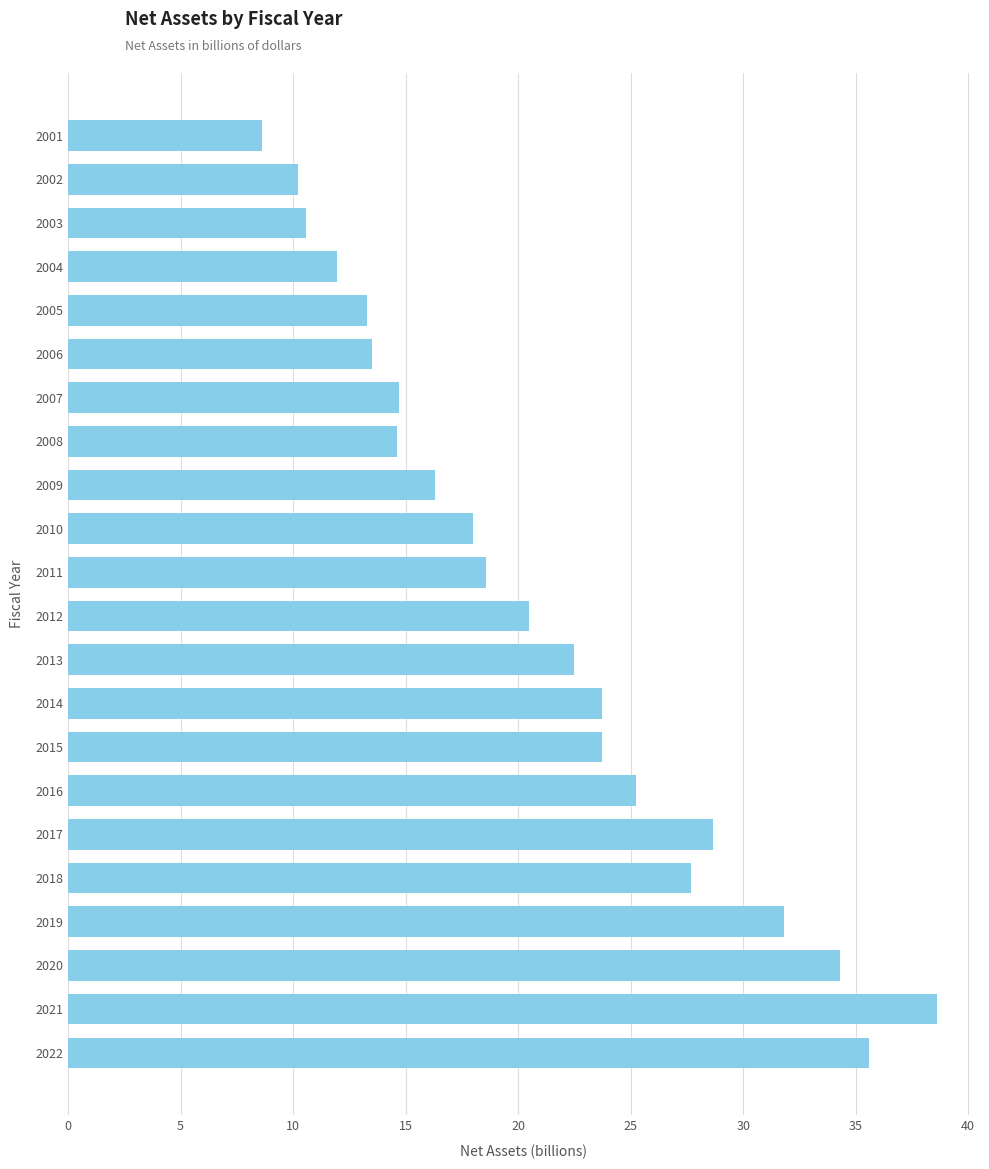

What is the approximate value at 2009?

16.3